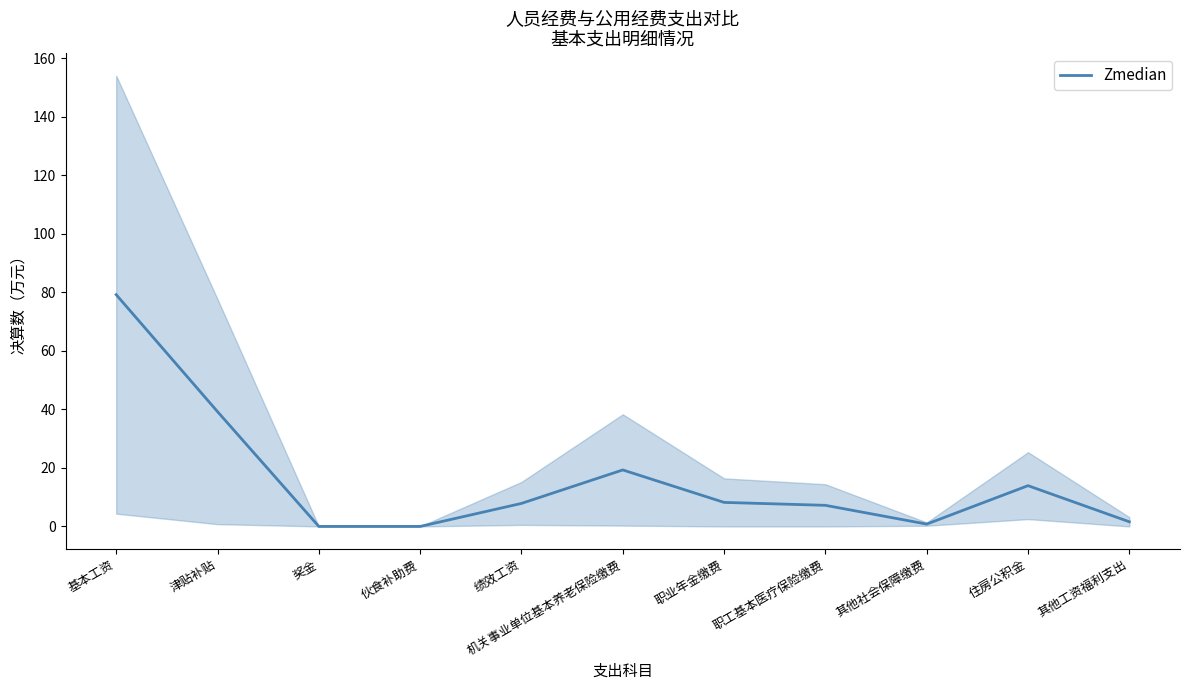

What is the label of the 4th point from the right?

职工基本医疗保险缴费